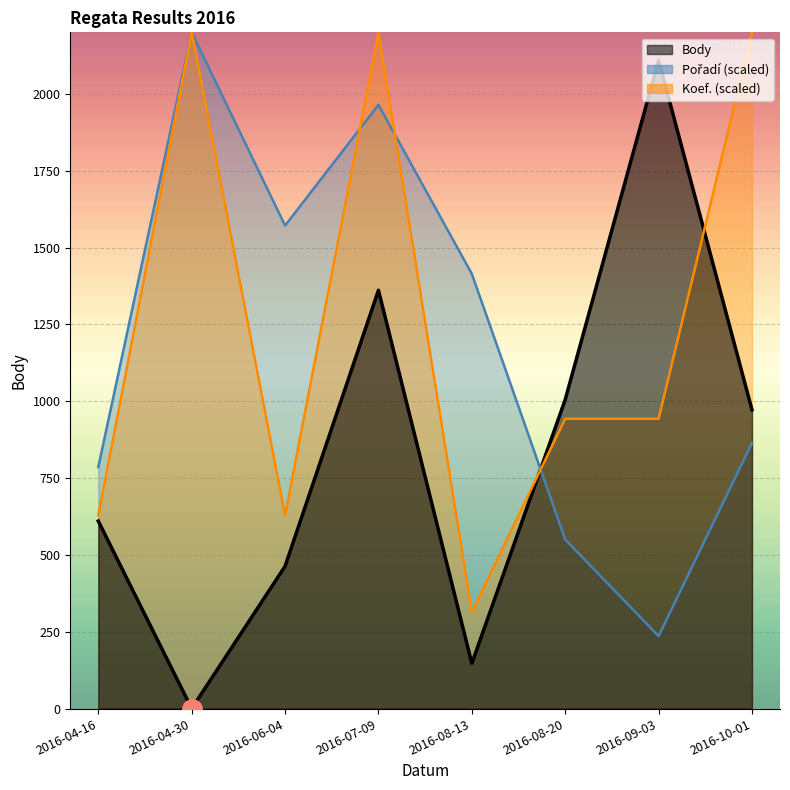

Reading left to right, extract all data points from this chart.

Body: 2016-04-16=610.0	2016-04-30=0.0	2016-06-04=463.0	2016-07-09=1361.0	2016-08-13=147.0	2016-08-20=1005.0	2016-09-03=2109.0	2016-10-01=972.0
Pořadí: 2016-04-16=785.7	2016-04-30=2200.0	2016-06-04=1571.4	2016-07-09=1964.3	2016-08-13=1414.3	2016-08-20=550.0	2016-09-03=235.7	2016-10-01=864.3
Koef.: 2016-04-16=628.6	2016-04-30=2200.0	2016-06-04=628.6	2016-07-09=2200.0	2016-08-13=314.3	2016-08-20=942.9	2016-09-03=942.9	2016-10-01=2200.0